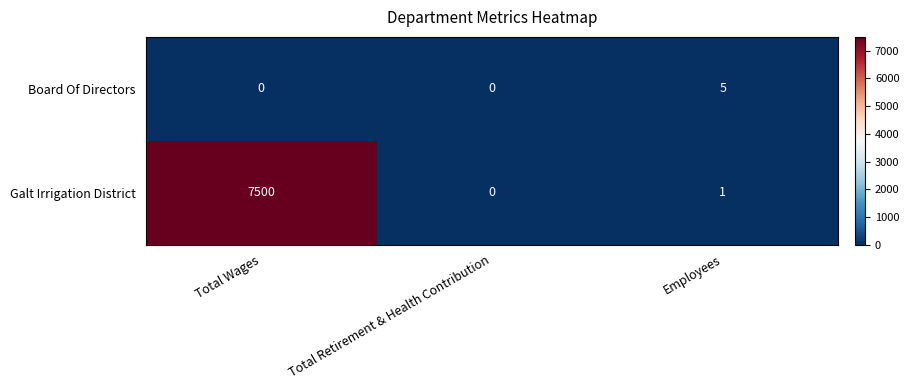

At which category does the chart reach its peak across all series?

Total Wages